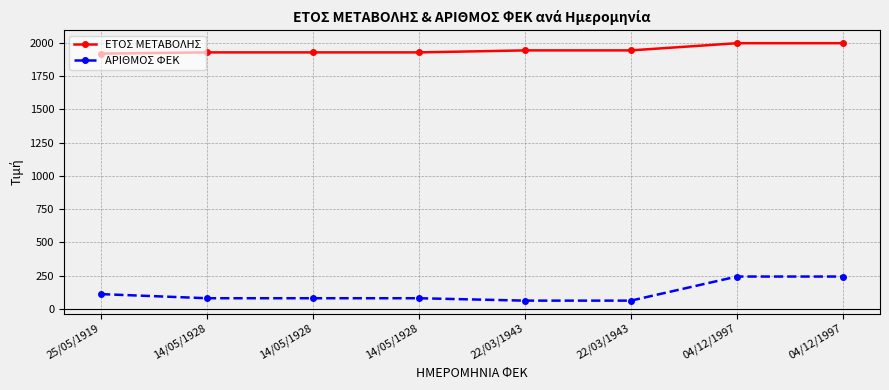

Count the number of categories in the chart.

8